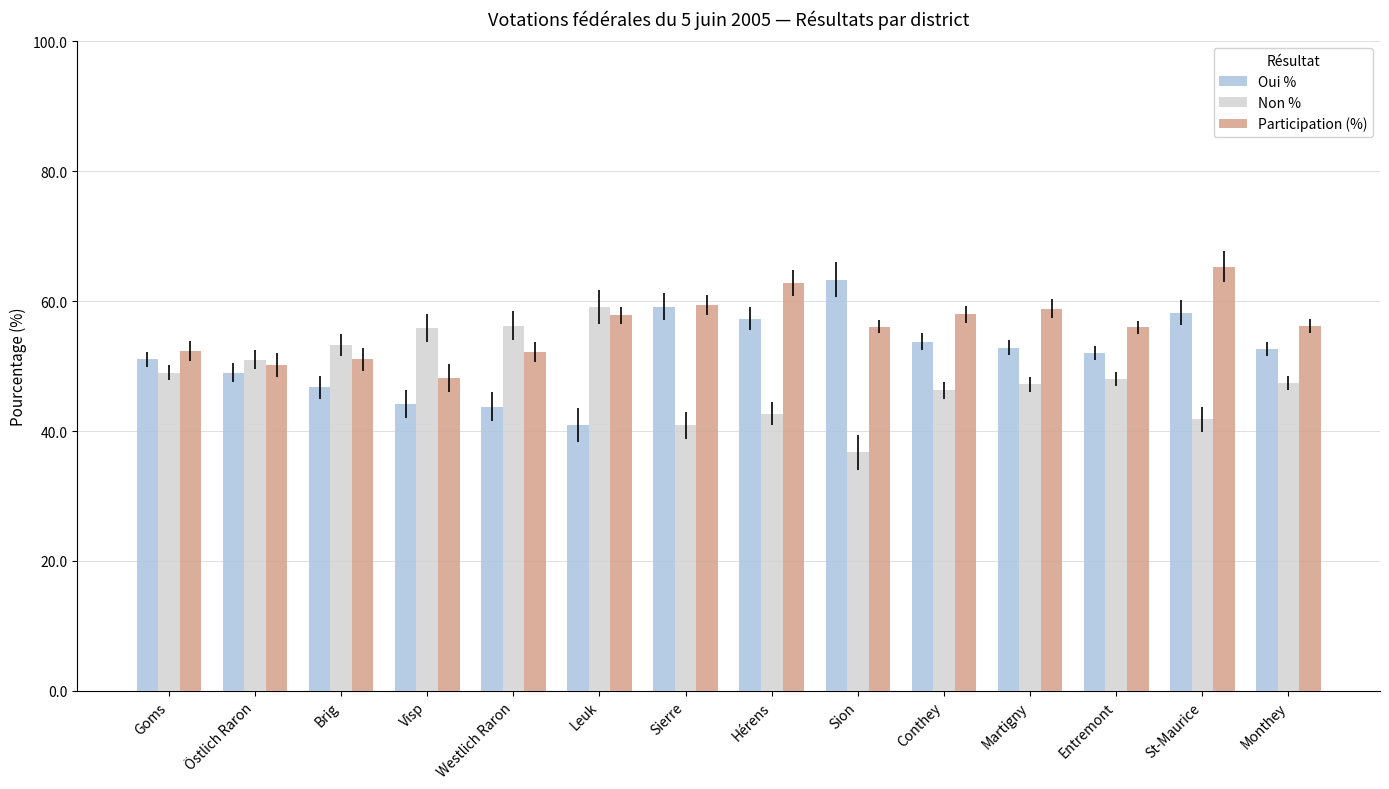

What is the label of the 10th bar from the right?

Westlich Raron